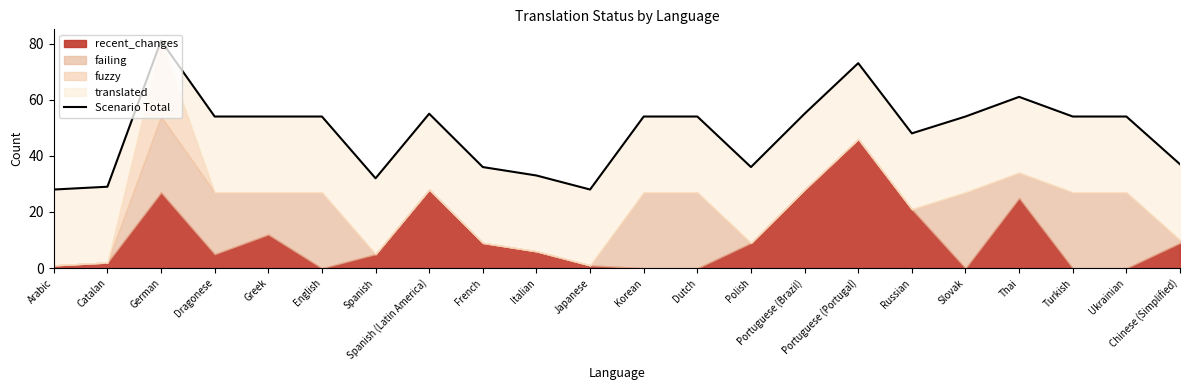

At which label does the data first exceed 54?

German